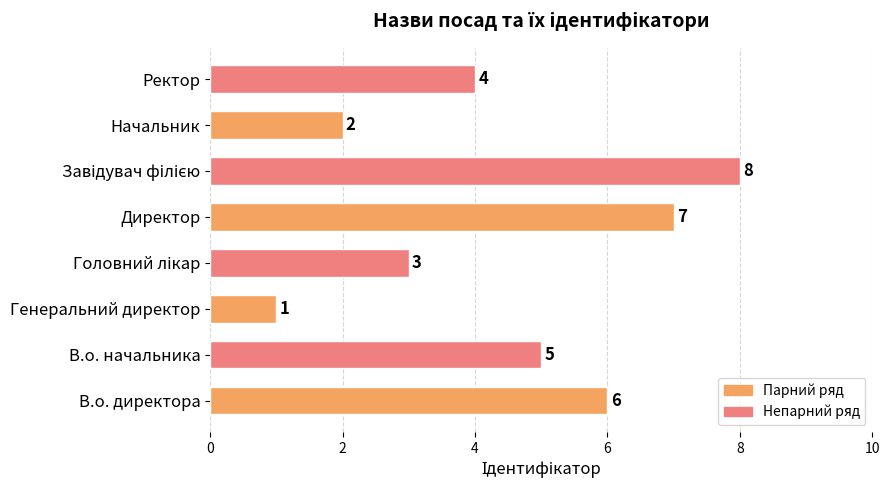

At which category does the chart reach its minimum across all series?

Генеральний директор